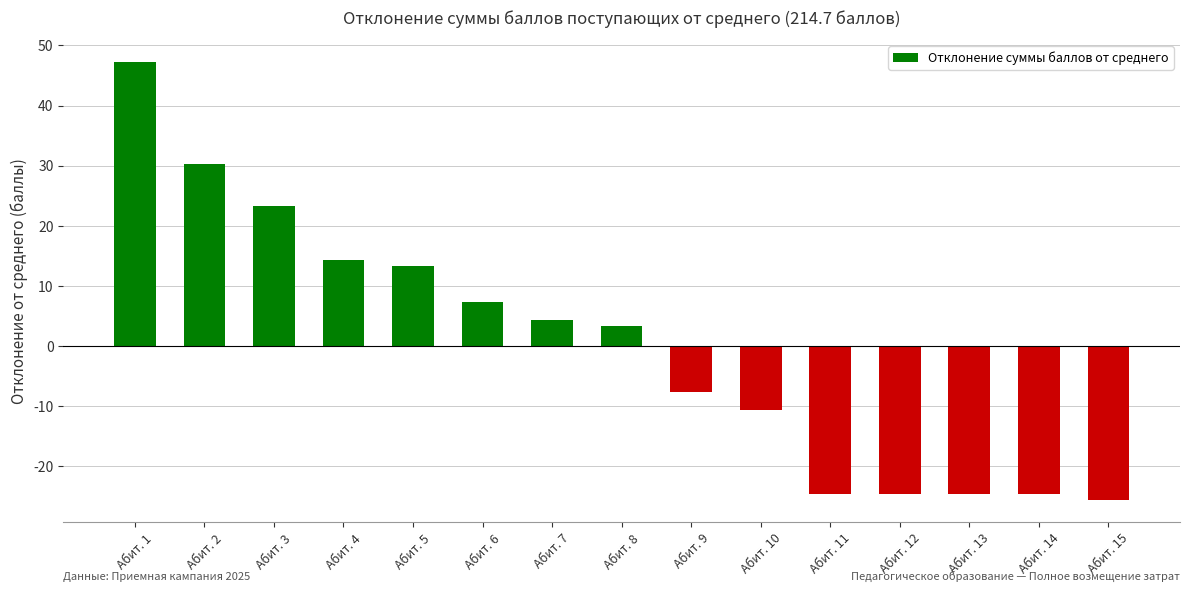

The chart shows a value of -24.7 at Абит. 12. True or false?

True